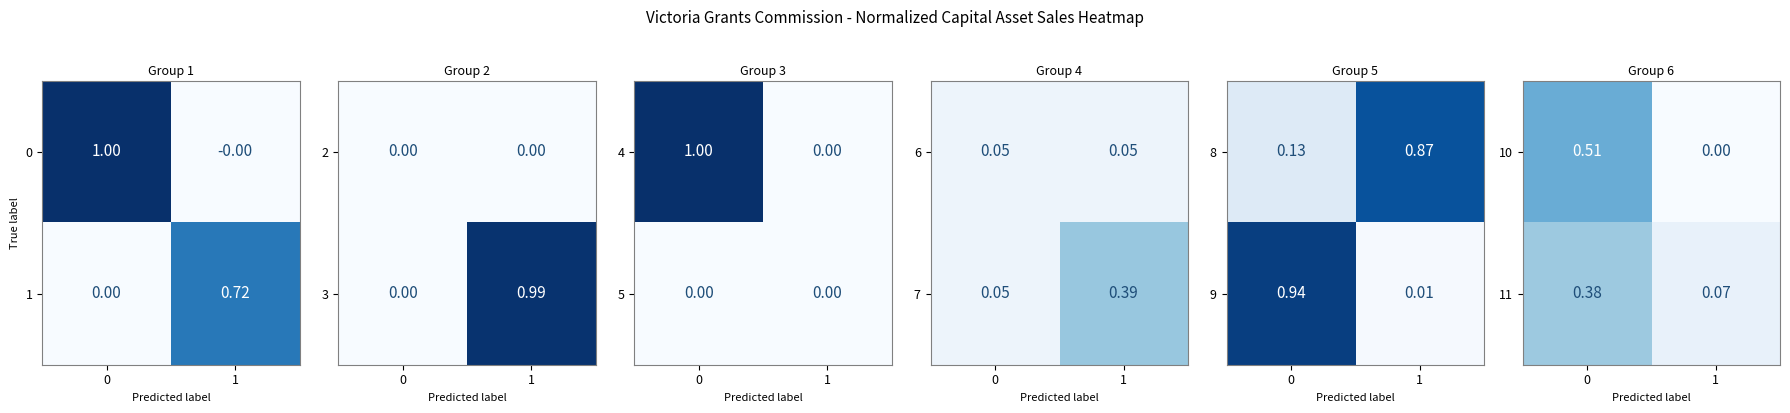

What is the difference between the highest and lowest values at 0?

0.1